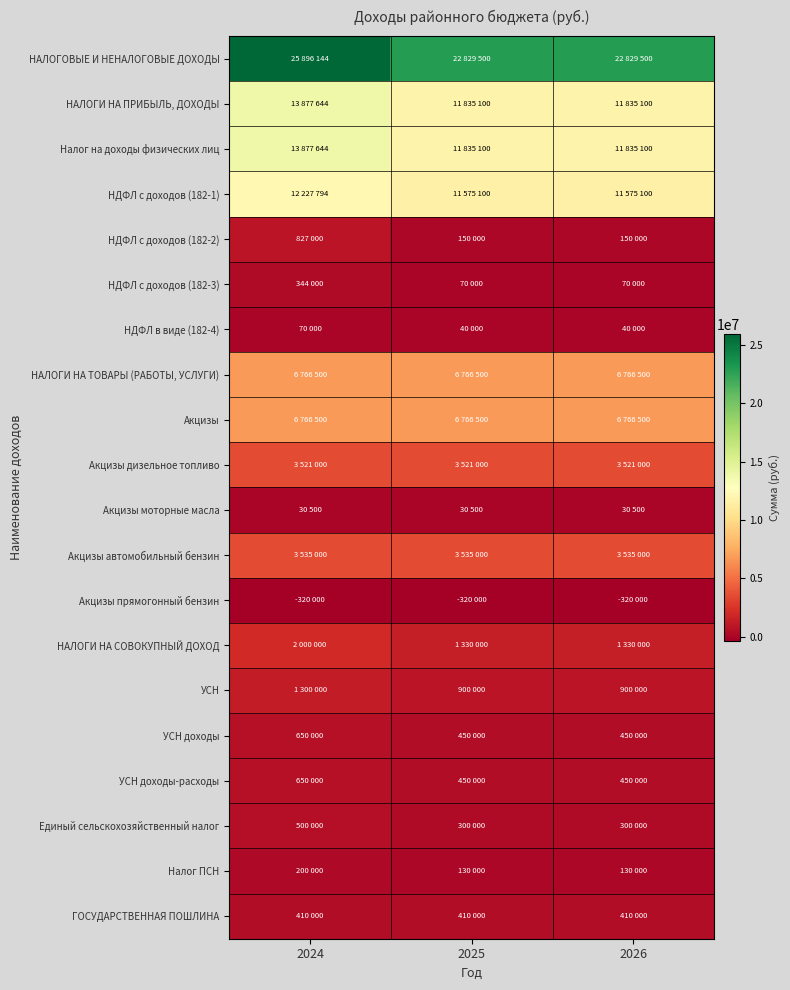

What is the smallest value displayed?

-320000